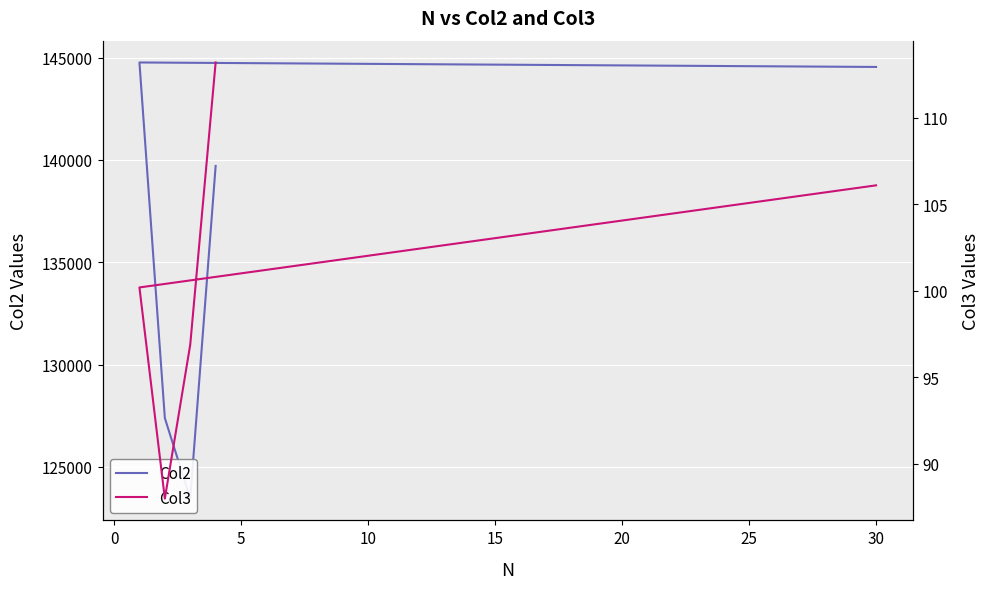

List the series in order of their peak value, lowest first.

Col3, Col2